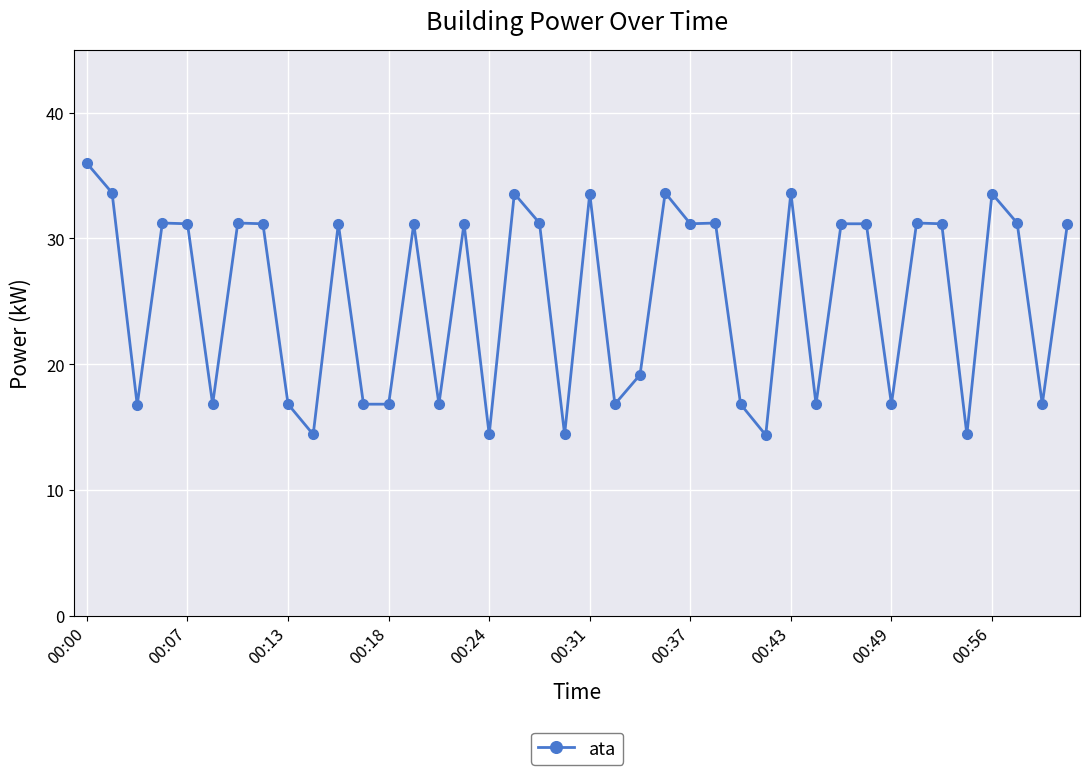

How many data points does each series have?

40